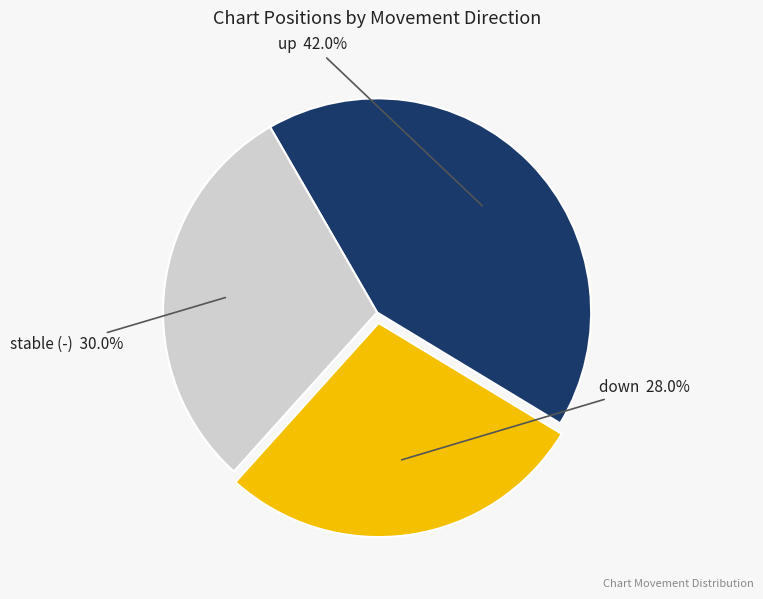

Which slice is the largest?

up